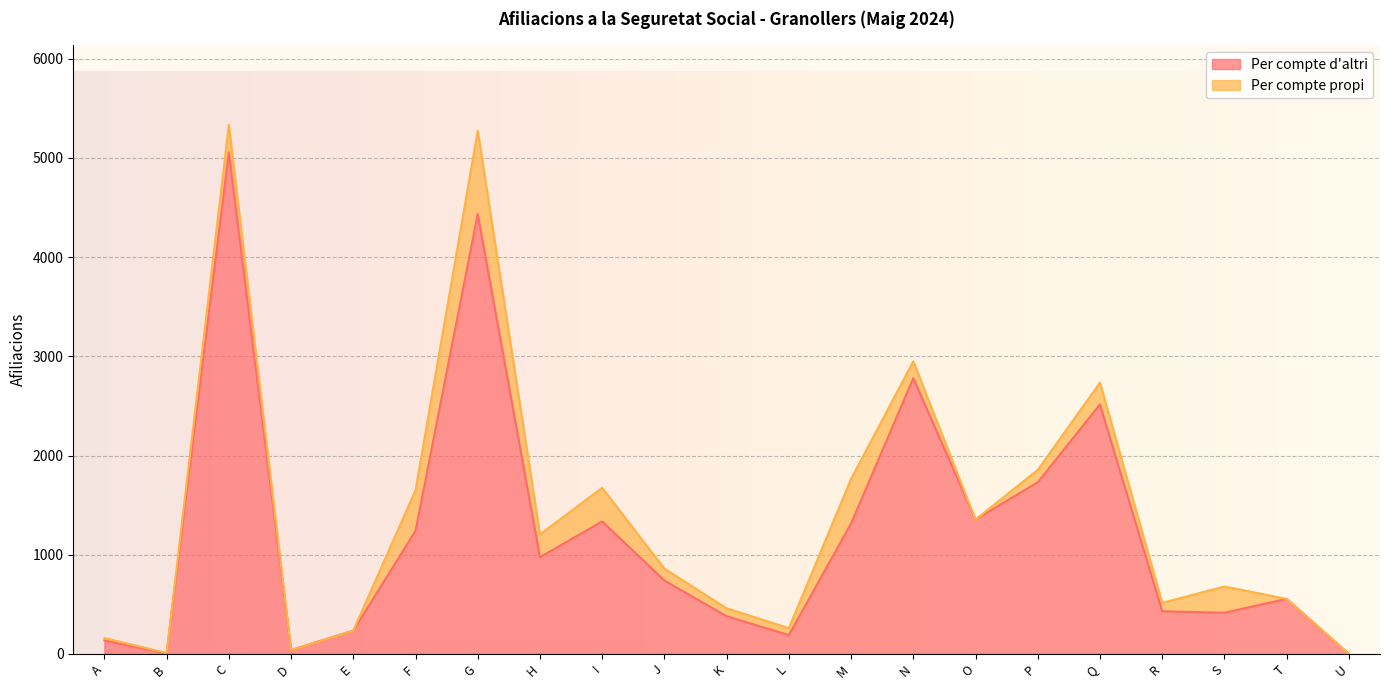

Where is the data nearest to the value 2527?

Q